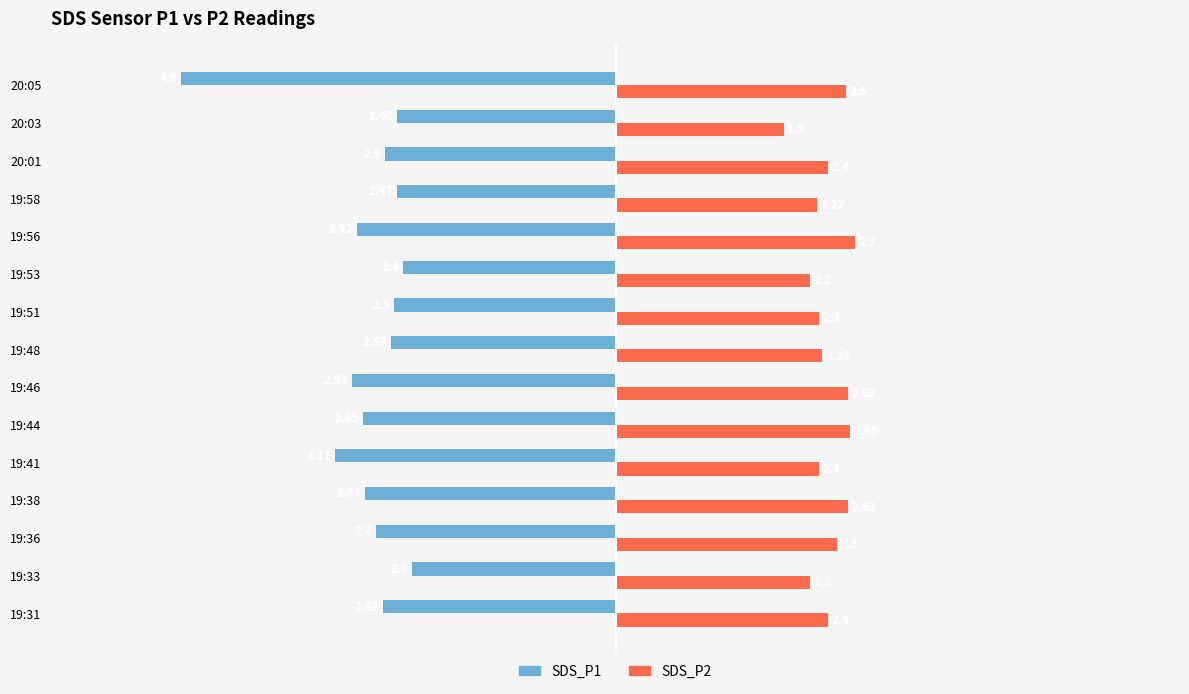

Which series has the largest total across all categories?

SDS_P2